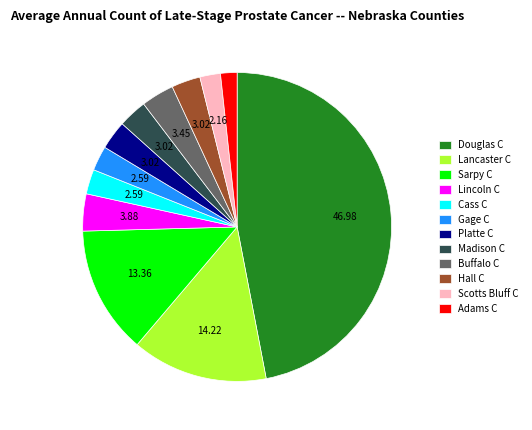

Is the sum of Madison C and Scotts Bluff C greater than half?

No